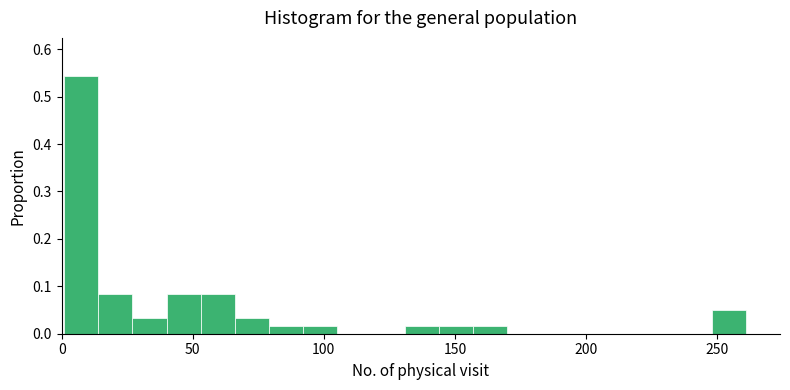

Read against the x-axis, roughly where is the centre of the tallest bar?

10